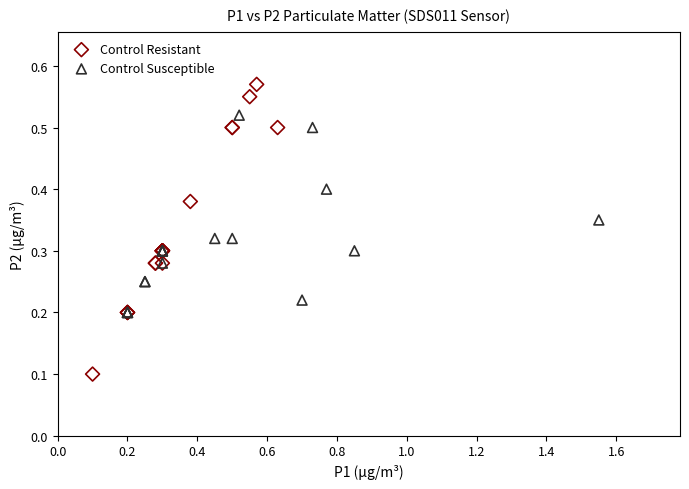

Which series has the widest spread of Y values?

Control Resistant